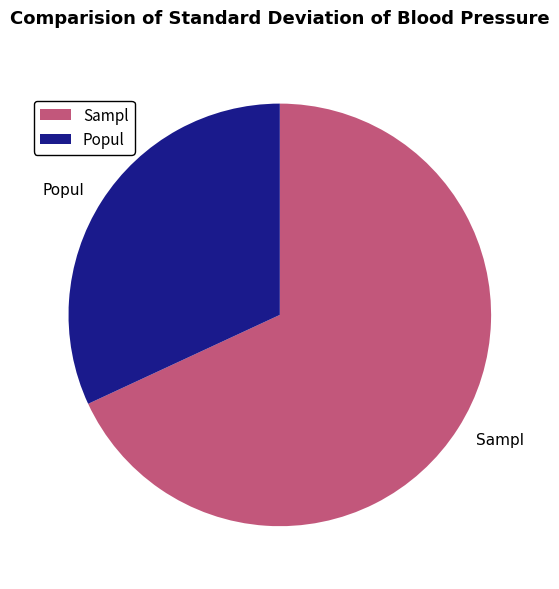

Is there any slice that represents more than half of the pie?

Yes